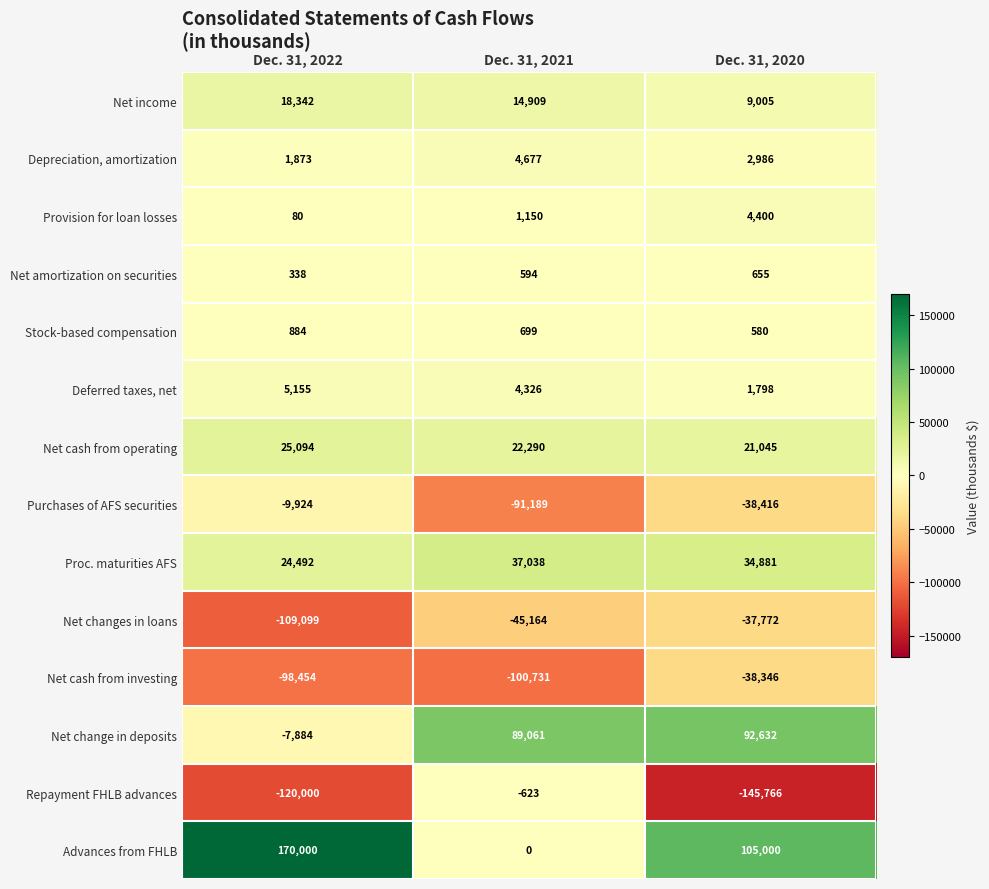

Which series has the largest range (max minus min)?

Advances from FHLB